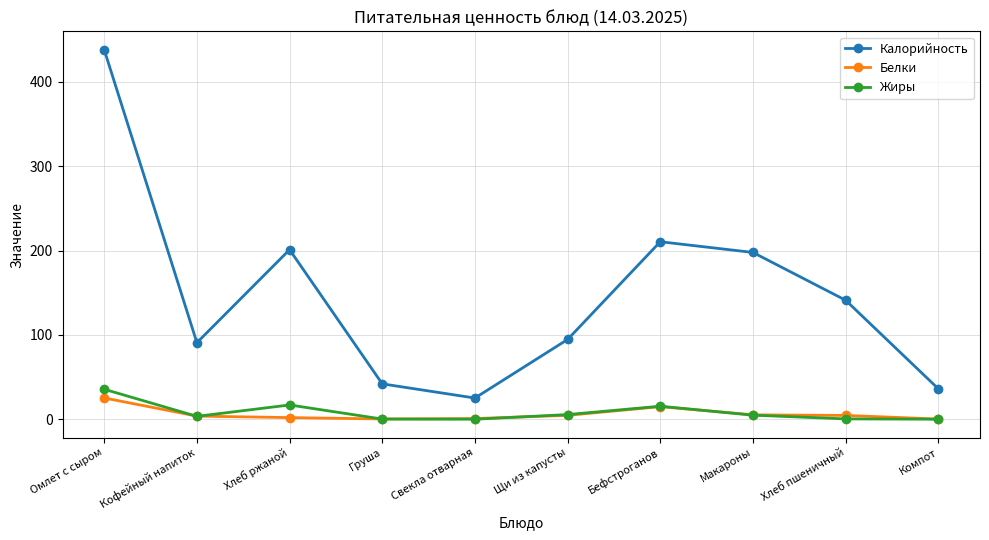

At which label does Калорийность reach its minimum?

Свекла отварная